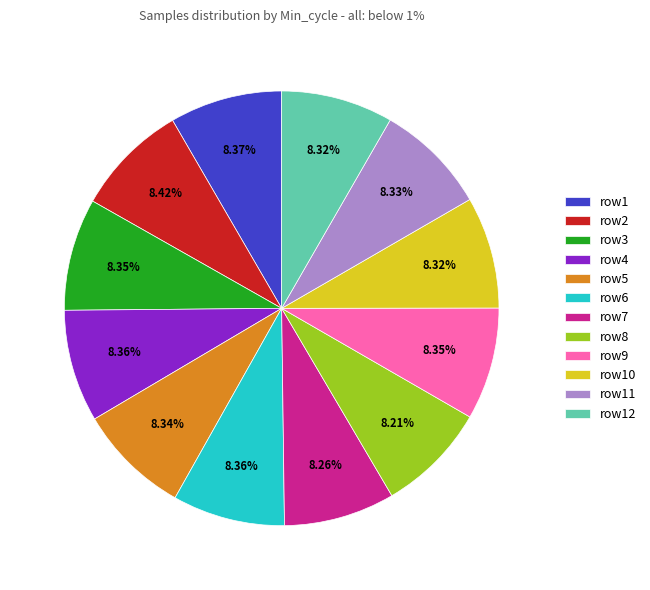

Approximately how many times larger is the value at row3 compared to row4?

1.0